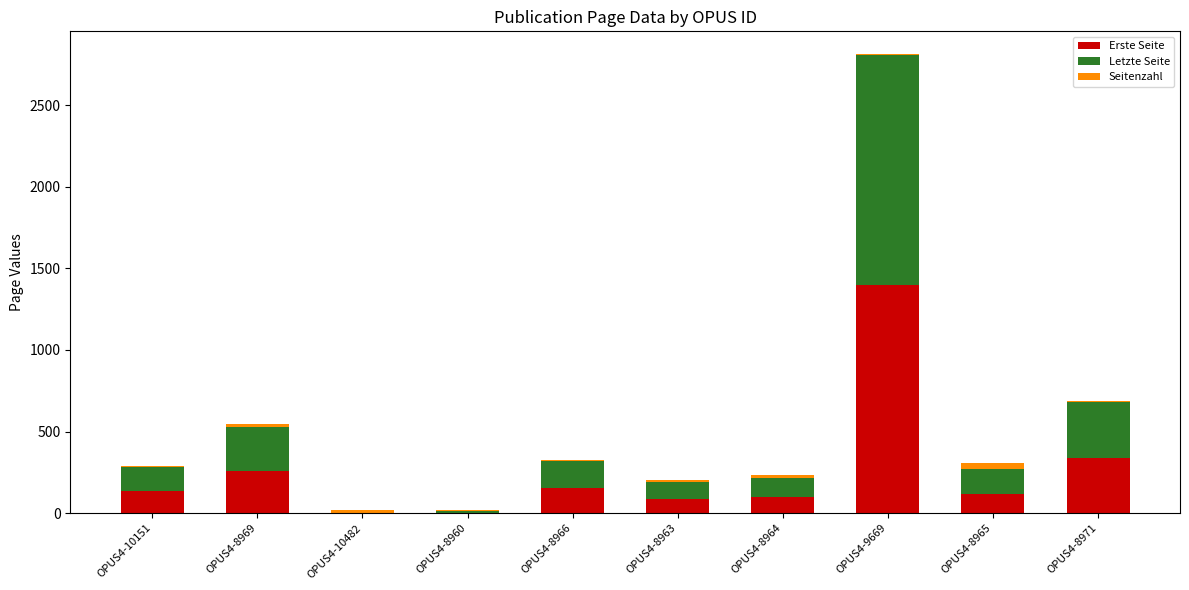

Which category has the highest value in the Erste Seite series?

OPUS4-9669